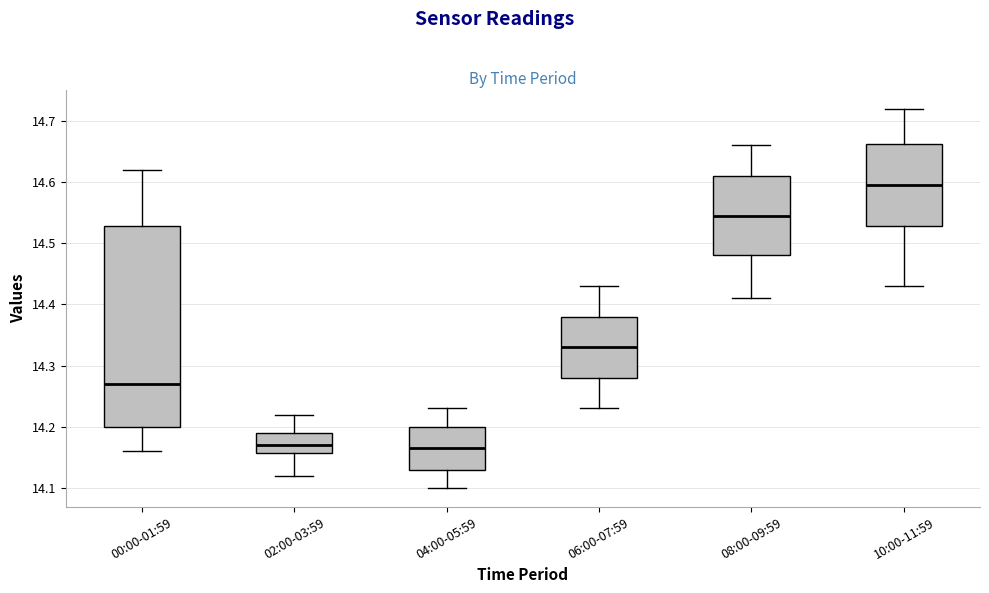

Reading left to right, transcribe this box plot: for each box, give where its median line is, the range the box spans, and where its two whiskers end, as read against the y-axis. The values are not printed on the chart, so give them approximately, as read against the axis.

00:00-01:59: median 14.27, box 14.20 to 14.53, whiskers 14.16 to 14.62
02:00-03:59: median 14.17, box 14.16 to 14.19, whiskers 14.12 to 14.22
04:00-05:59: median 14.17, box 14.13 to 14.20, whiskers 14.10 to 14.23
06:00-07:59: median 14.33, box 14.28 to 14.38, whiskers 14.23 to 14.43
08:00-09:59: median 14.55, box 14.48 to 14.61, whiskers 14.41 to 14.66
10:00-11:59: median 14.60, box 14.53 to 14.66, whiskers 14.43 to 14.72